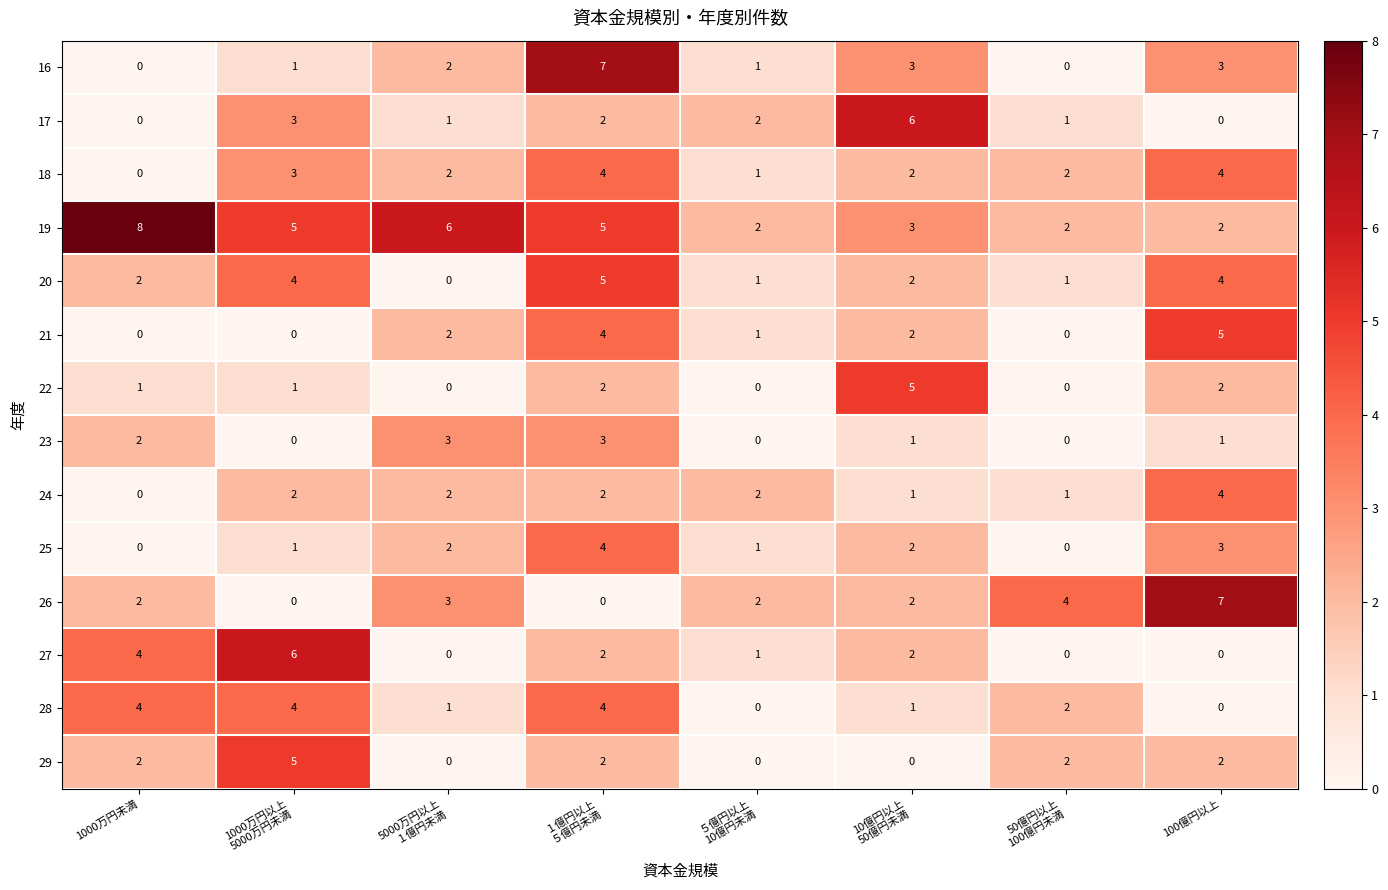

What is the maximum value for 17?

6